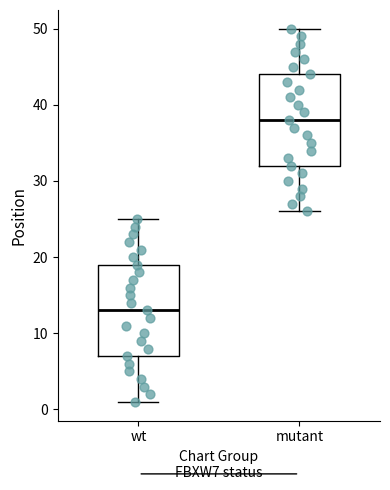

Reading left to right, read every box against the y-axis: the position of its median line, the range the box covers, and the ends of its whiskers. The values are not printed on the chart, so give them approximately, as read against the axis.

wt: median 13, box 7 to 19, whiskers 1 to 25
mutant: median 38, box 32 to 44, whiskers 26 to 50